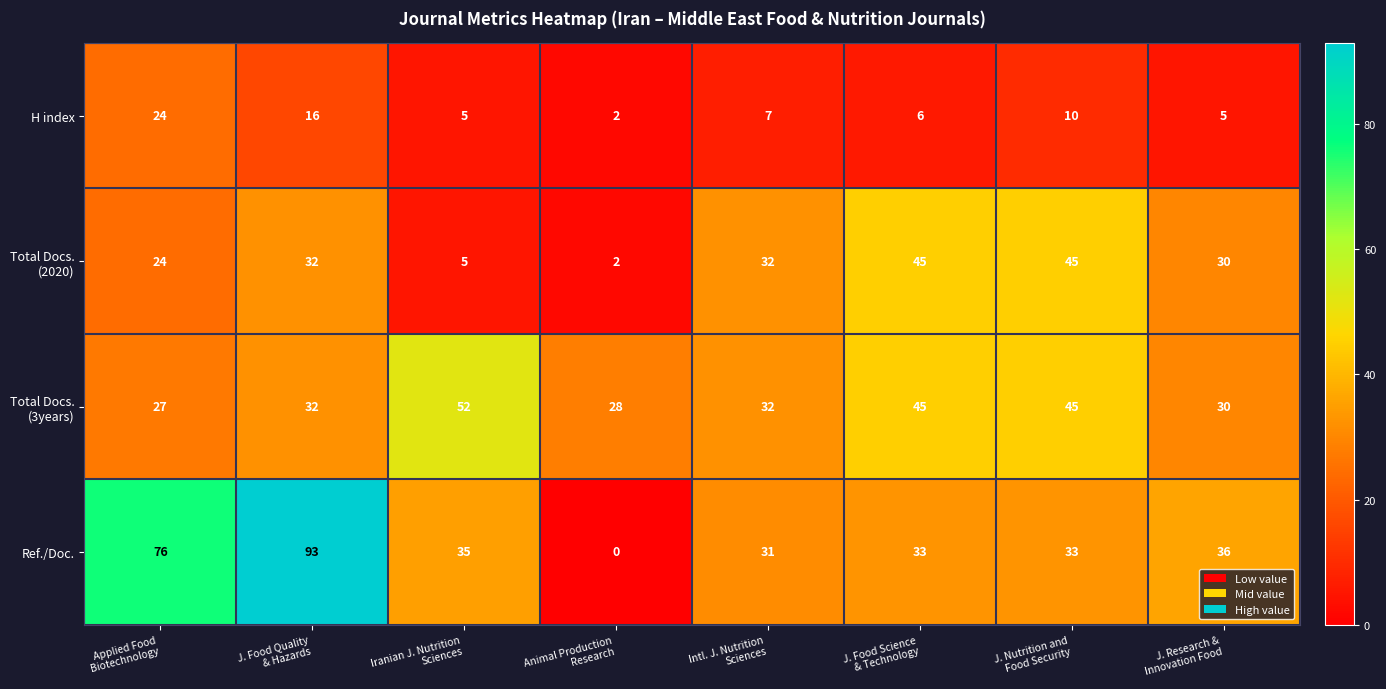

What is the average value of the Ref./Doc. series?

42